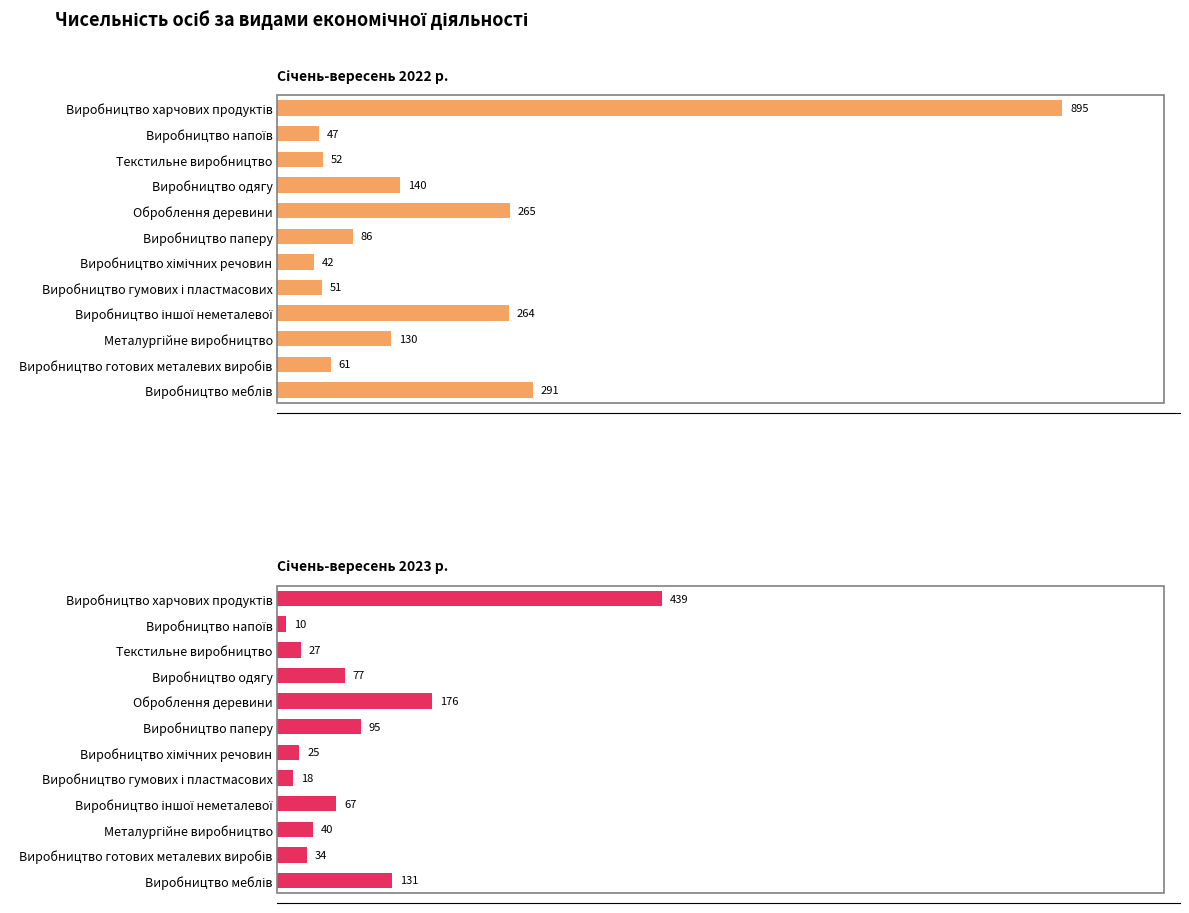

Read the Січень-вересень 2022 р. value at 7, to the nearest 50.

50